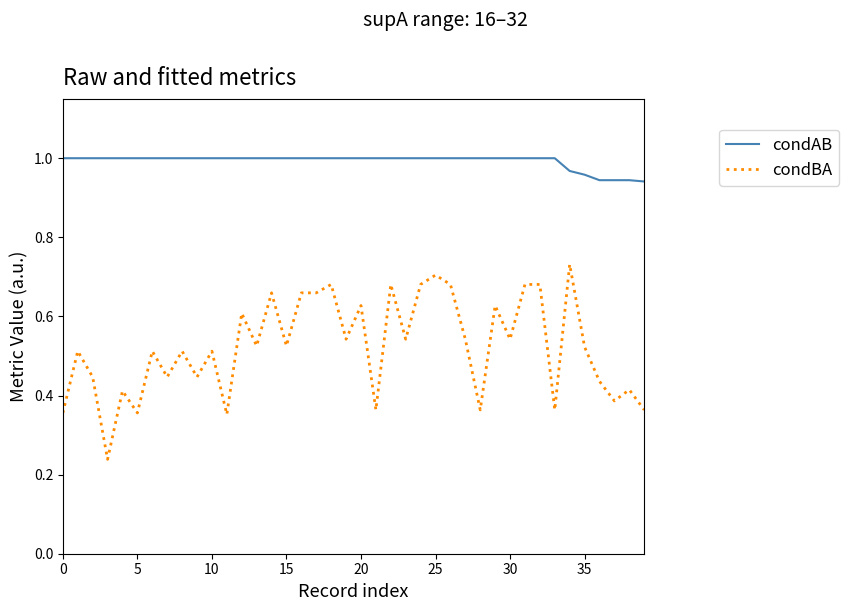

Rank the series by their average value, from highest to lowest.

condAB, condBA